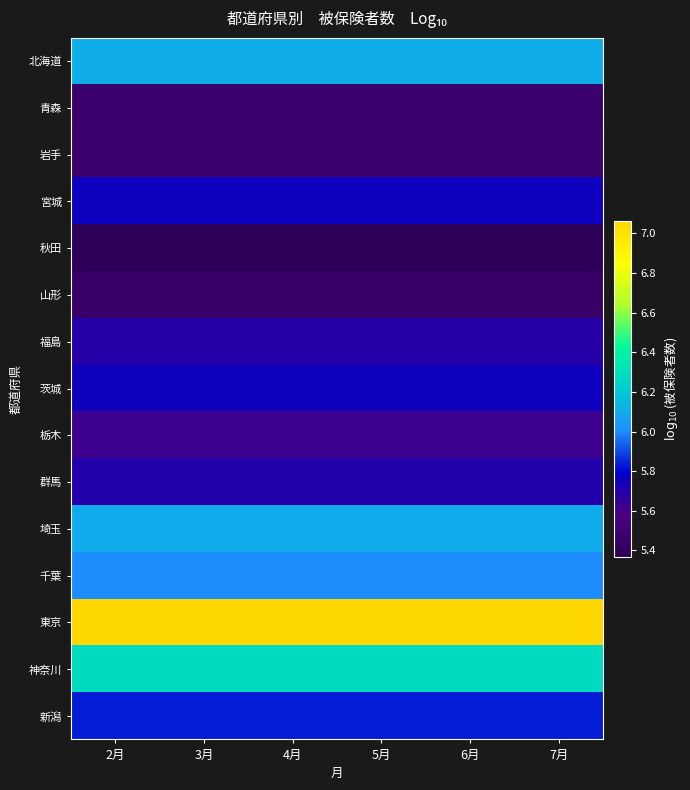

Rank the series at 3月 from lowest to highest value.

秋田, 山形, 岩手, 青森, 栃木, 福島, 群馬, 茨城, 宮城, 新潟, 千葉, 埼玉, 北海道, 神奈川, 東京